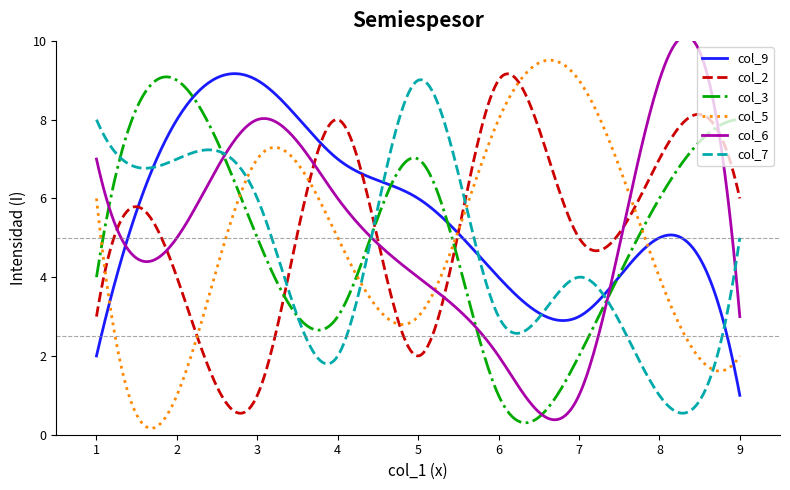

Reading right to left, transcribe all the data shown in this chart.

col_9: 6=4	5=6	4=7	3=9	2=8	8=5	1=2	7=3	9=1
col_2: 6=9	5=2	4=8	3=1	2=4	8=7	1=3	7=5	9=6
col_3: 6=1	5=7	4=3	3=5	2=9	8=6	1=4	7=2	9=8
col_5: 6=8	5=3	4=5	3=7	2=1	8=4	1=6	7=9	9=2
col_6: 6=2	5=4	4=6	3=8	2=5	8=9	1=7	7=1	9=3
col_7: 6=3	5=9	4=2	3=6	2=7	8=1	1=8	7=4	9=5